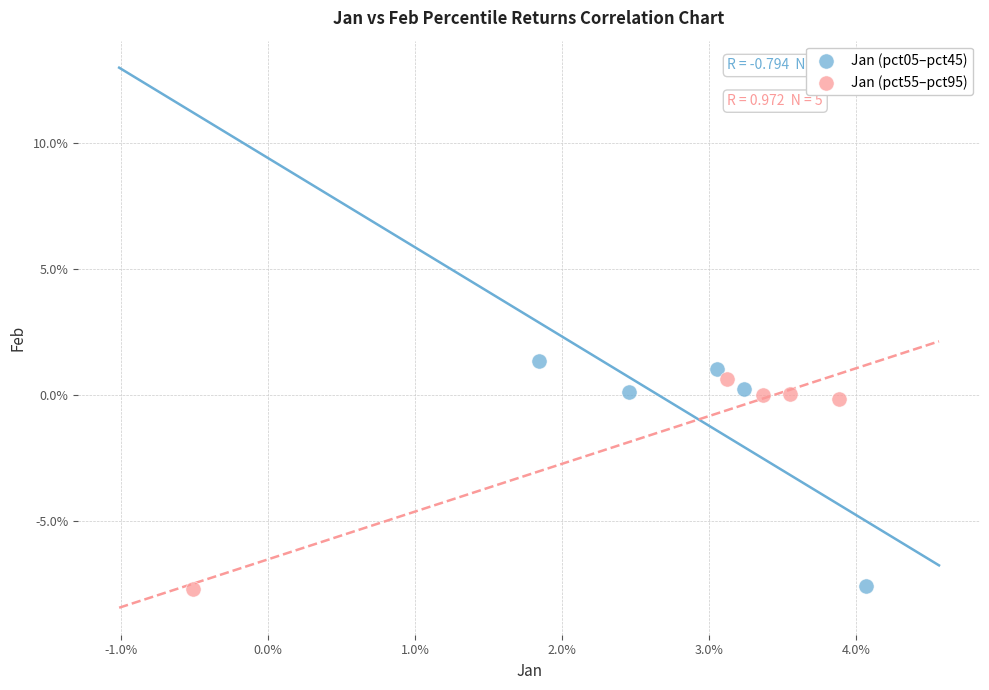

Which series reaches the maximum Y coordinate?

Jan (pct05–pct45)